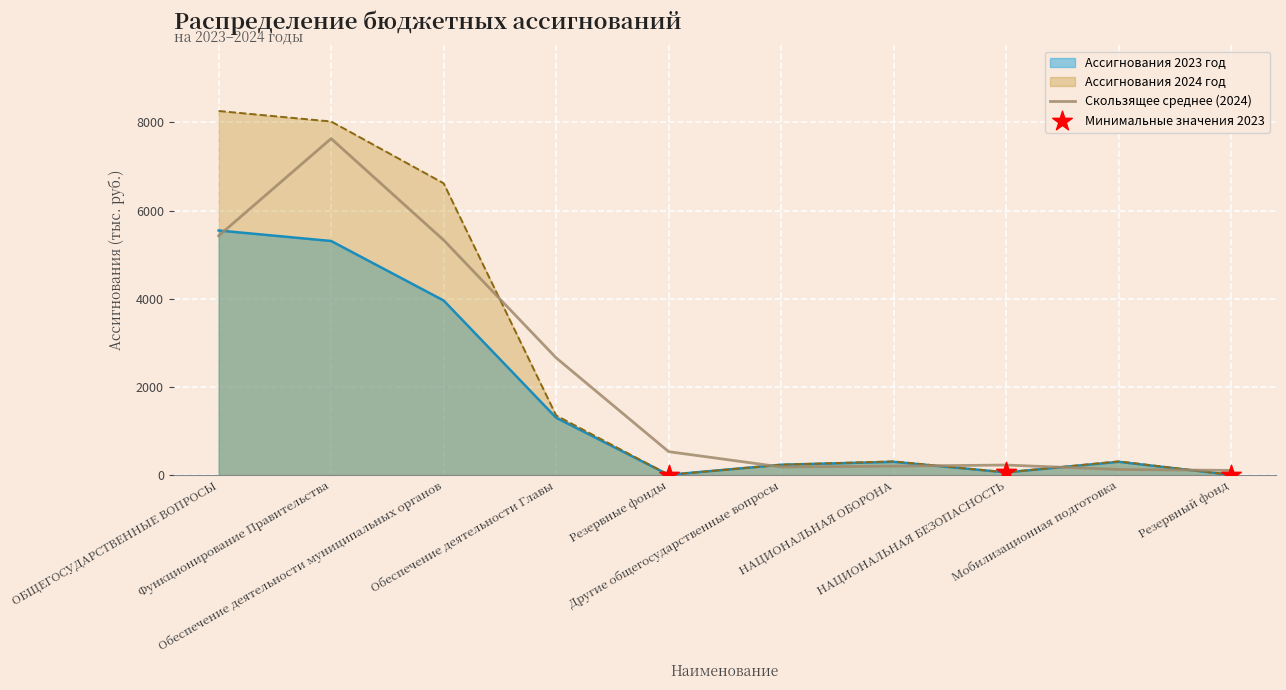

Which series has the widest spread of values?

Ассигнования 2024 год